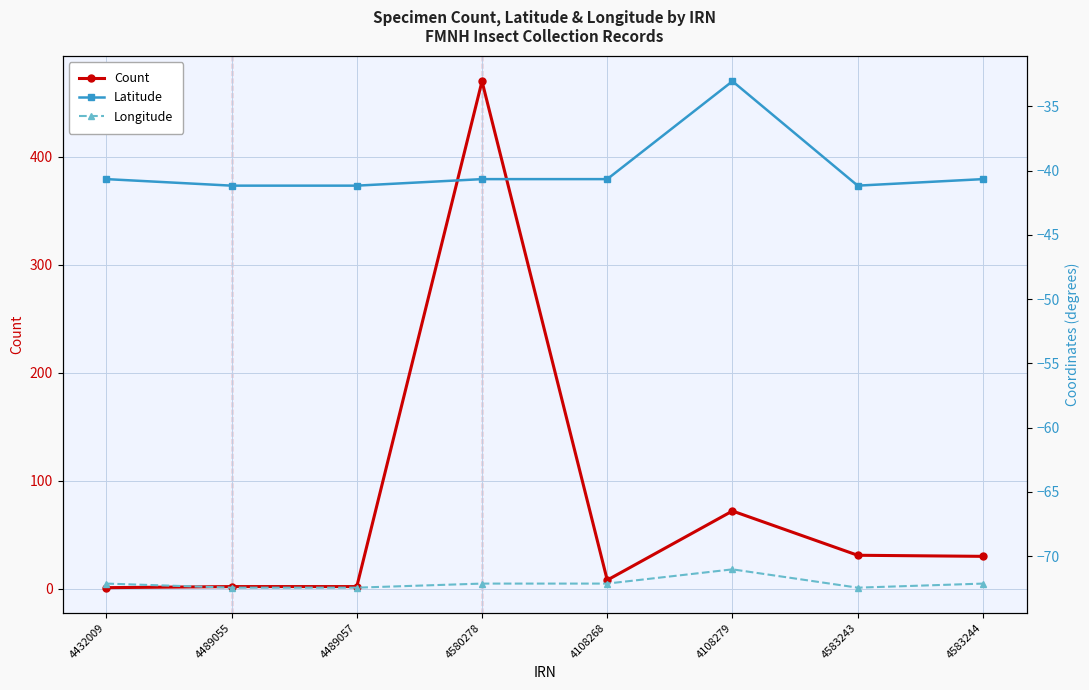

What is the label of the 4th point from the right?

4108268